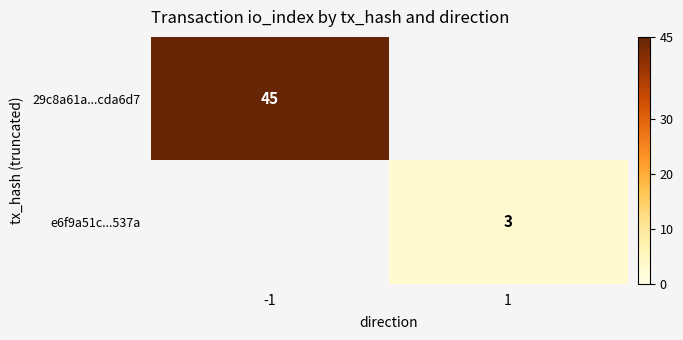

True or false: 29c8a61a...cda6d7 has a value of 21 at -1.

False